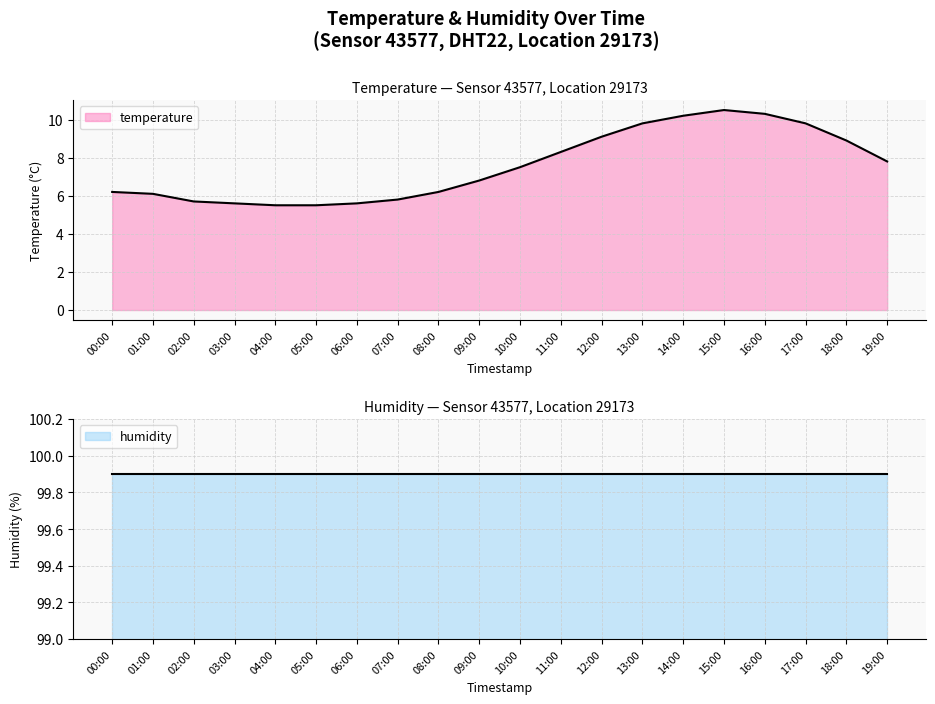

What position from the left is 03:00?

4